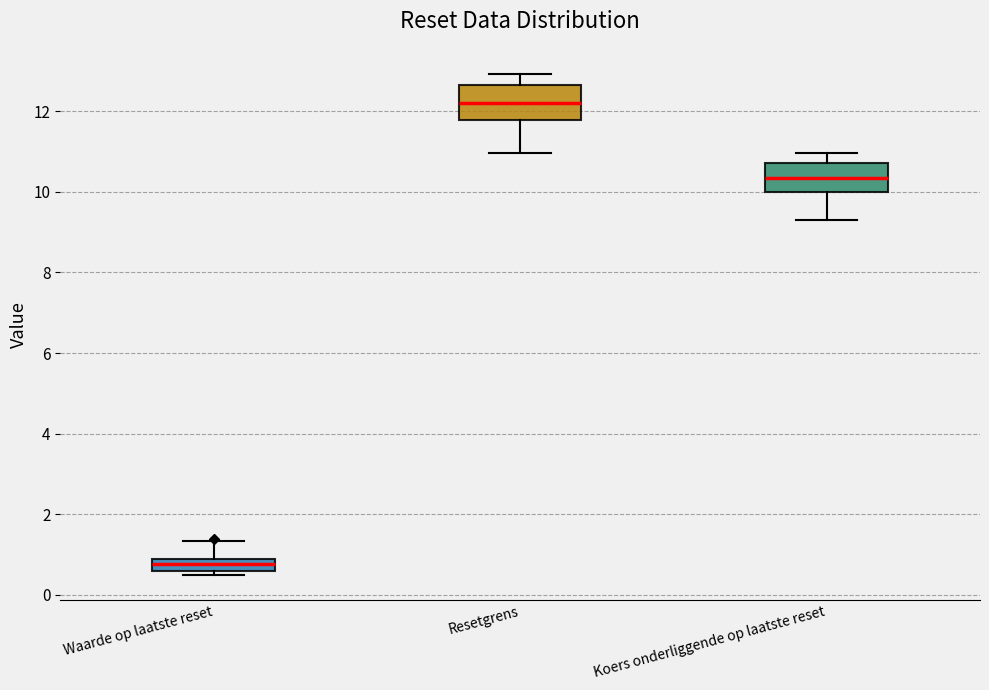

Reading left to right, read every box against the y-axis: the position of its median line, the range the box covers, and the ends of its whiskers. The values are not printed on the chart, so give them approximately, as read against the axis.

Waarde op laatste reset: median 0.8 (inside the box), box 0.6 to 0.8, whiskers 0.4 to 1.4
Resetgrens: median 12.2, box 11.8 to 12.6, whiskers 11.0 to 13.0
Koers onderliggende op laatste reset: median 10.4, box 10.0 to 10.8, whiskers 9.4 to 11.0